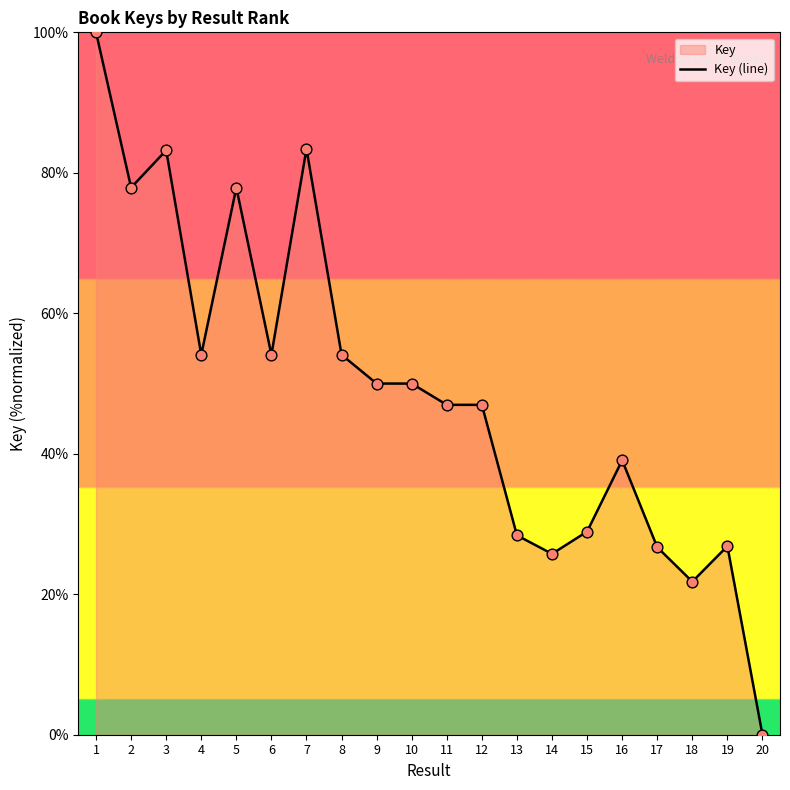

What is the ratio of the value at 14 to the value at 5?

0.3